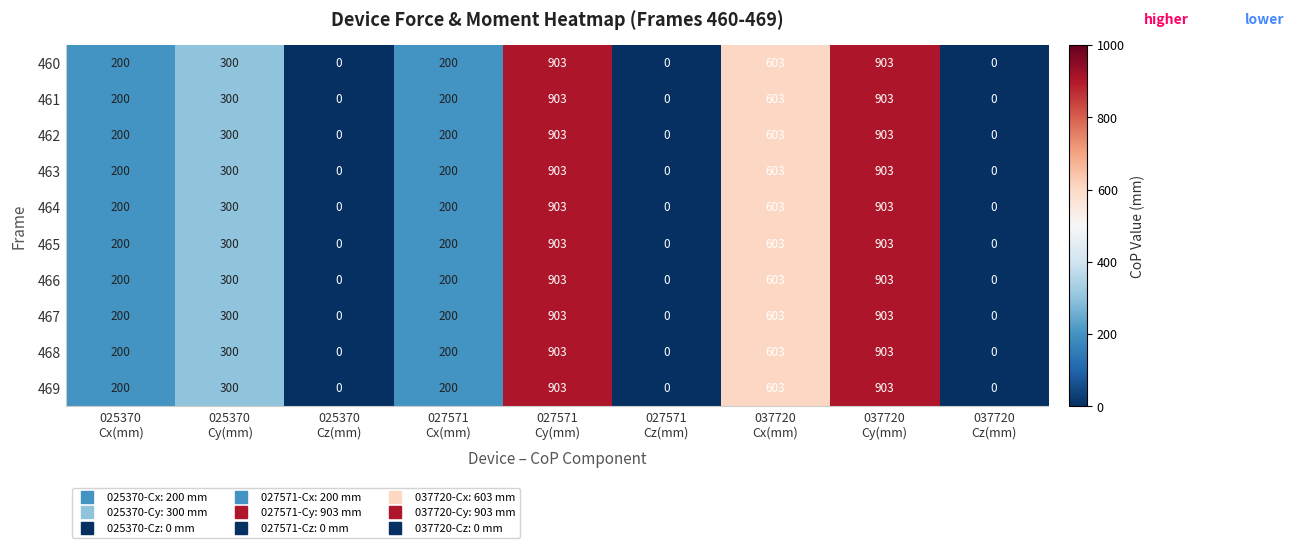

What is the sum of all 460 values?

3109